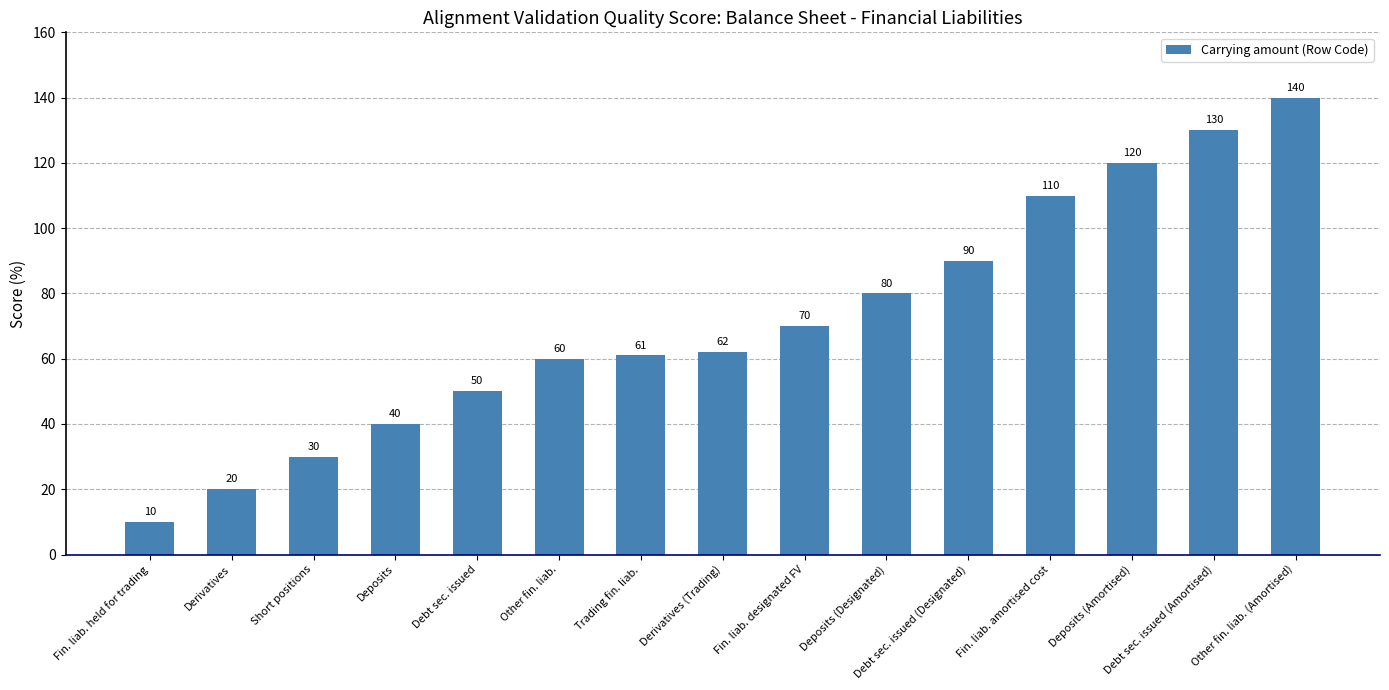

The chart shows a value of 51 at Deposits (Designated). True or false?

False